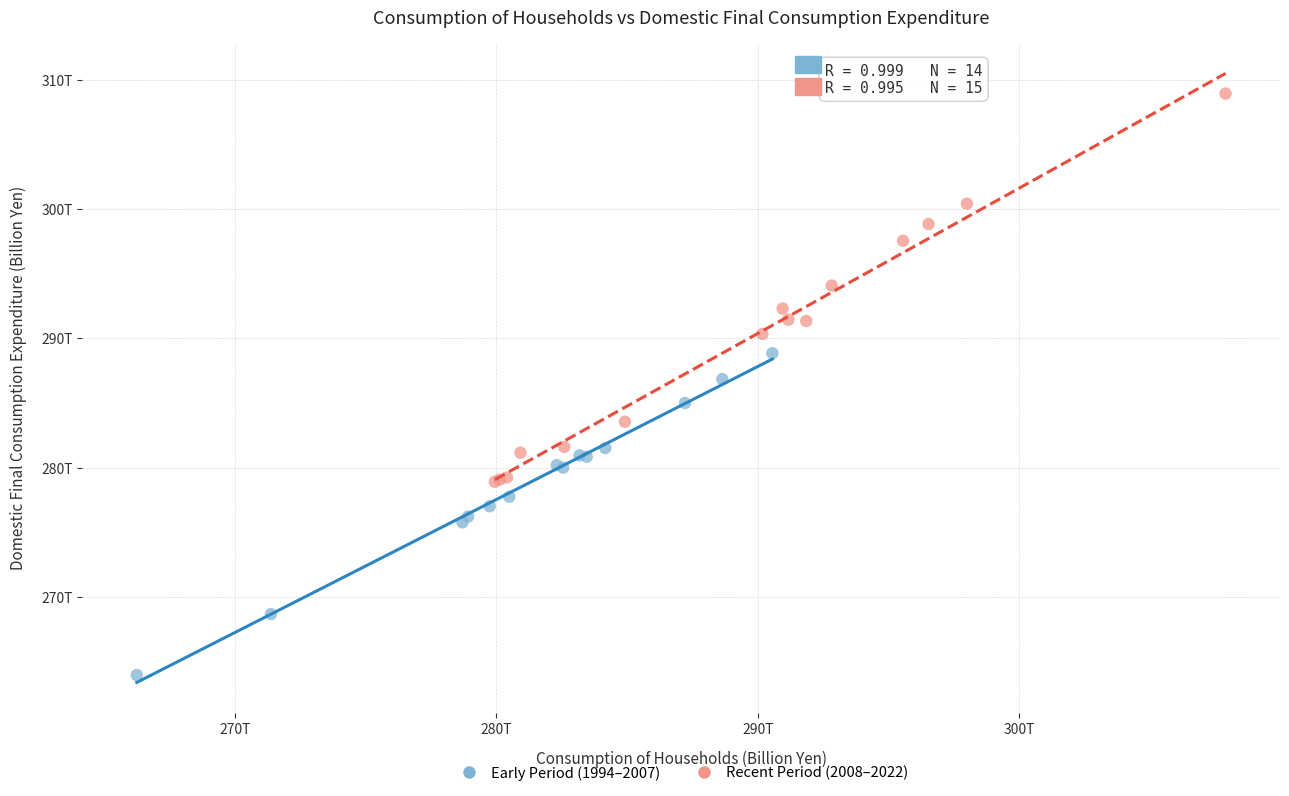

Which series has the widest spread of Y values?

Recent Period (2008–2022)